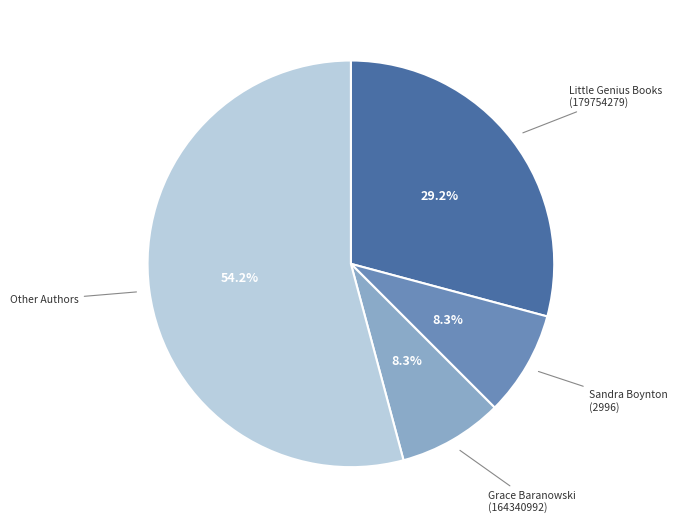

Is there a majority slice in this chart?

Yes